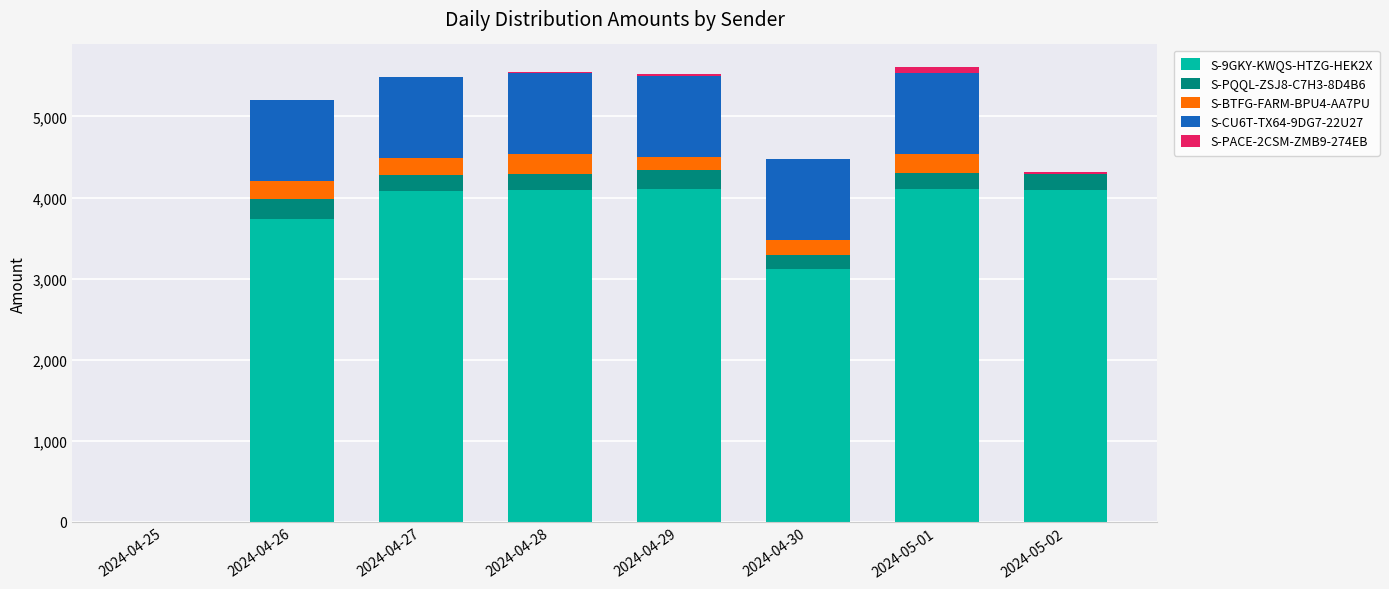

What is the sum of all S-CU6T-TX64-9DG7-22U27 values?

6000.0